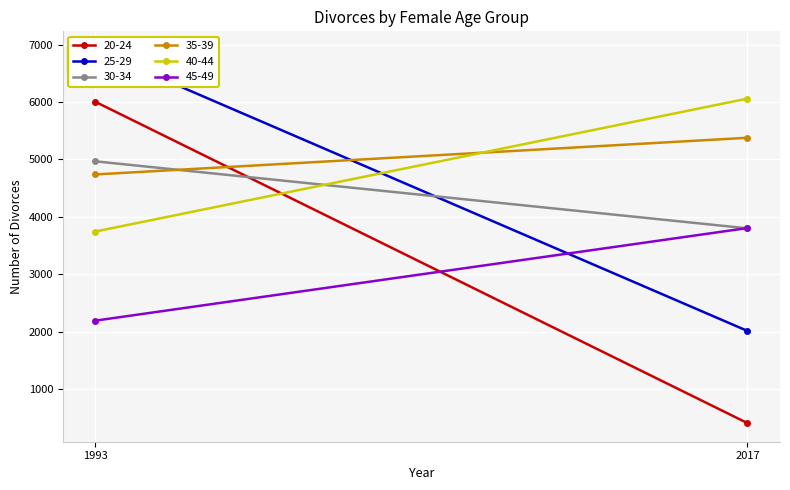

What is the average value of the 45-49 series?

3000